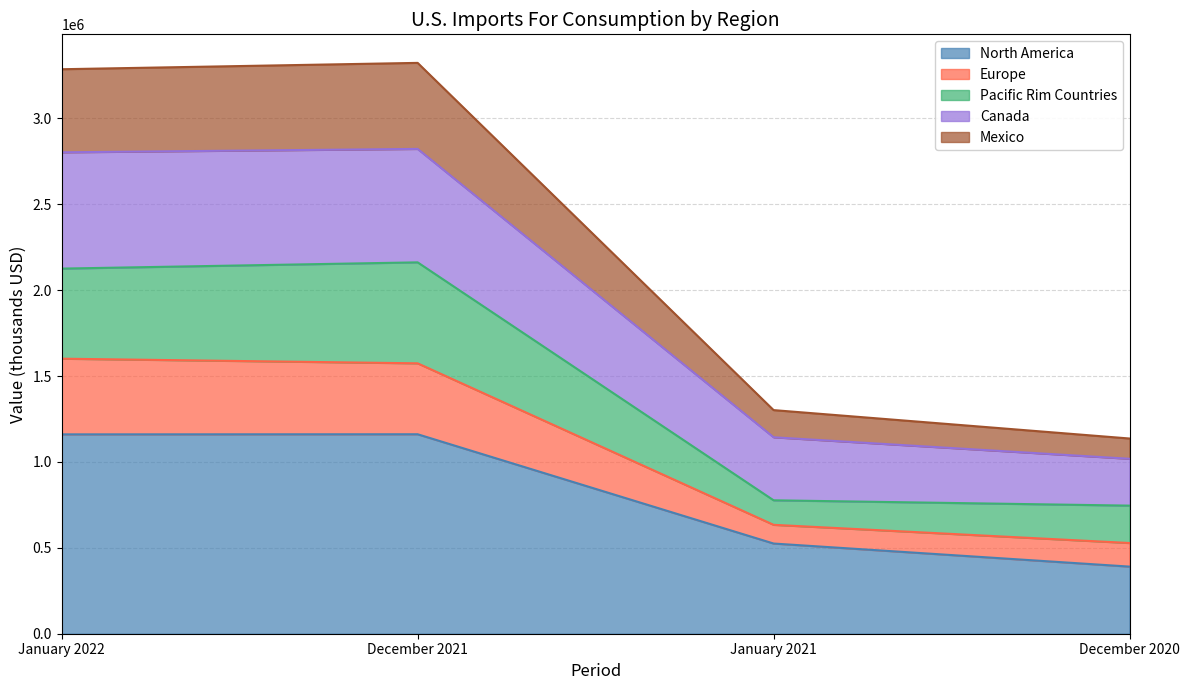

What are all the series names shown in the legend?

North America, Europe, Pacific Rim Countries, Canada, Mexico